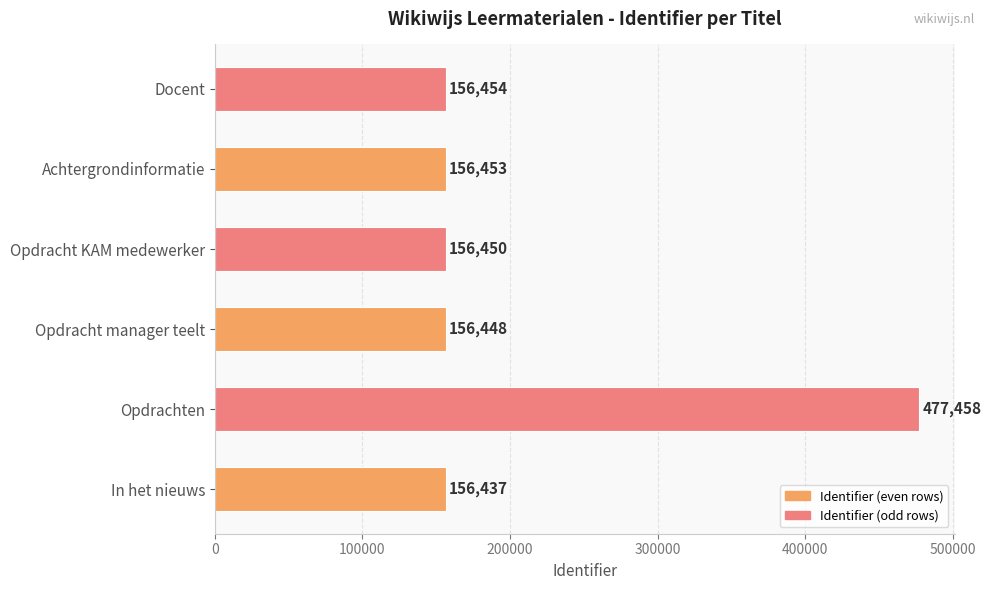

Reading bottom to top, what are all the values shown in this chart?

In het nieuws=156437	Opdrachten=477458	Opdracht manager teelt=156448	Opdracht KAM medewerker=156450	Achtergrondinformatie=156453	Docent=156454